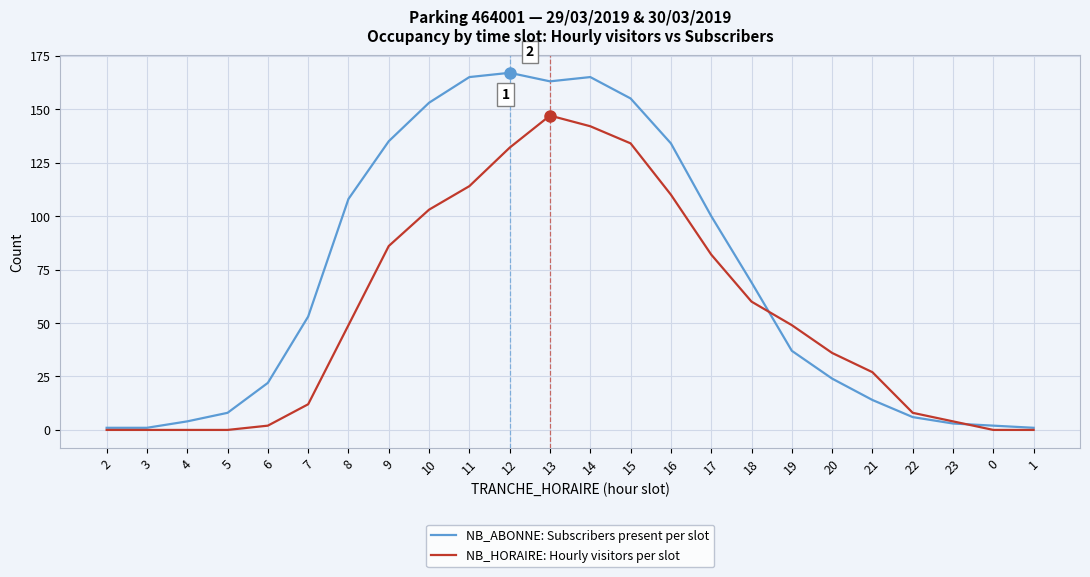

What is the maximum value for NB_HORAIRE: Hourly visitors per slot?

147